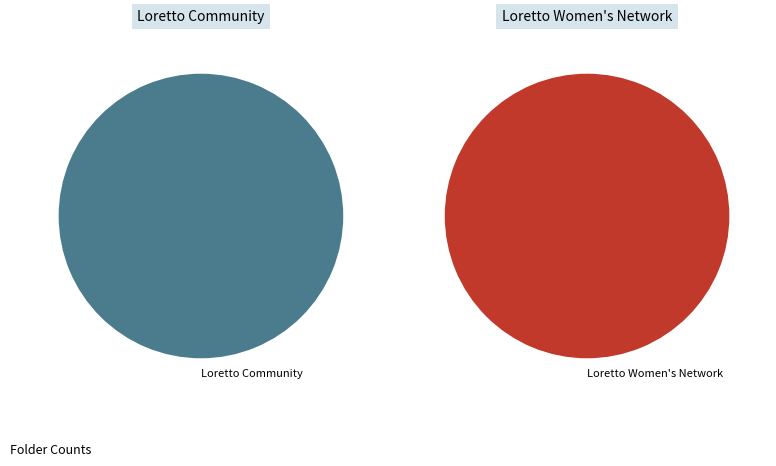

Combined, do Loretto Women's Network and Loretto Community account for over 50%?

Yes